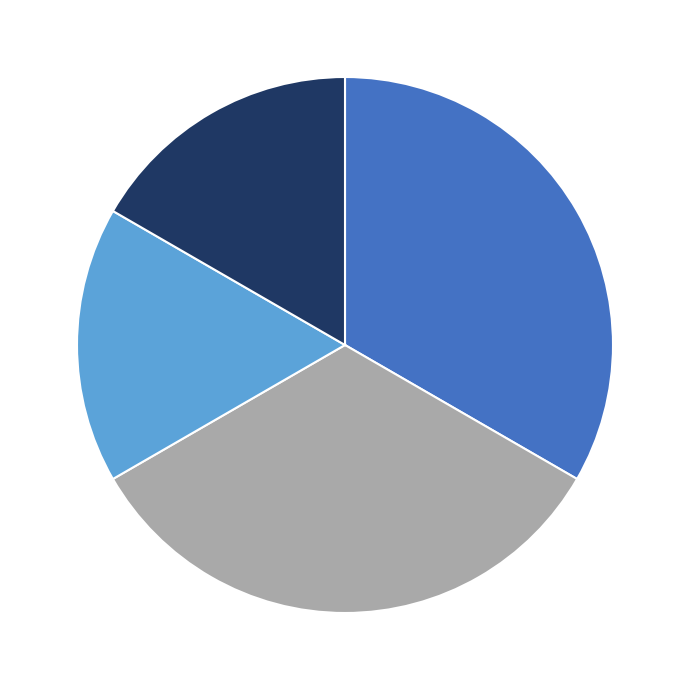

Is there any slice that represents more than half of the pie?

No